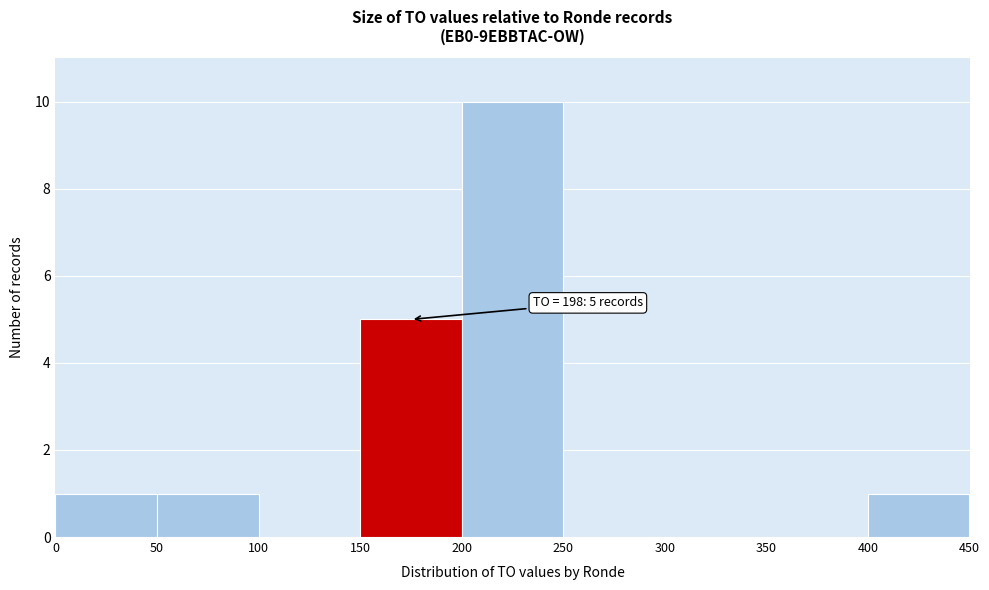

Which range on the x-axis has the tallest bar?

200 to 250